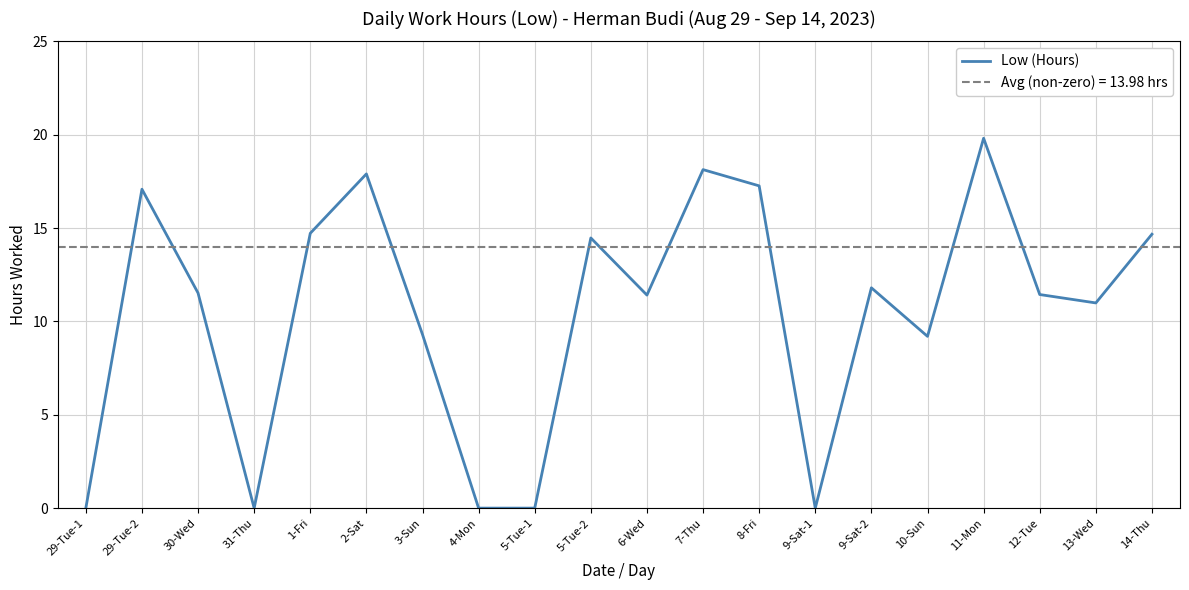

Which has a higher value, 9-Sat-2 or 12-Tue?

9-Sat-2